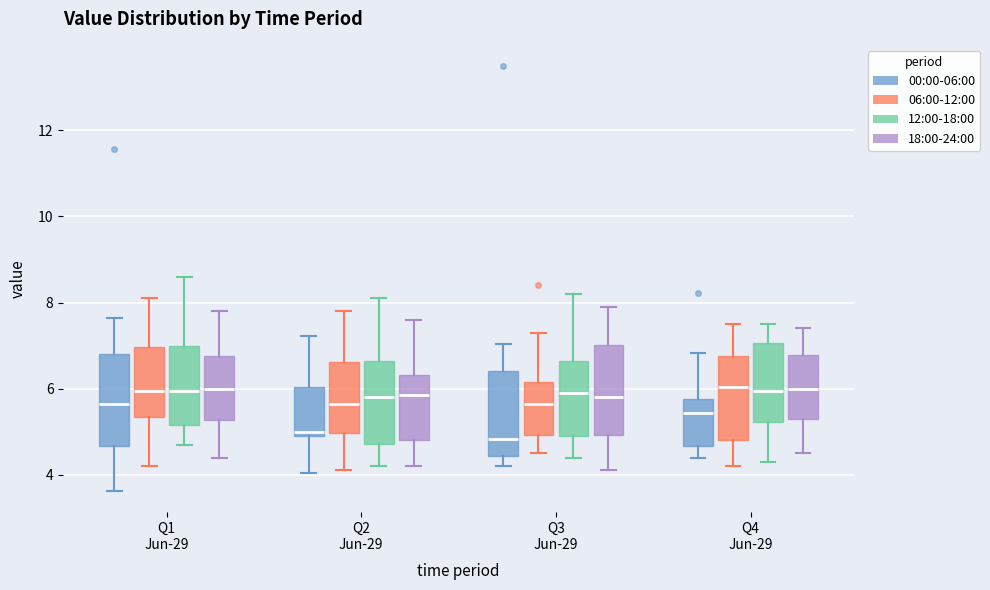

Where does the median line of the box for Q1 Jun-29 (12:00-18:00) sit on the y-axis? The values are not printed on the chart, so give them approximately, as read against the axis.

6.0